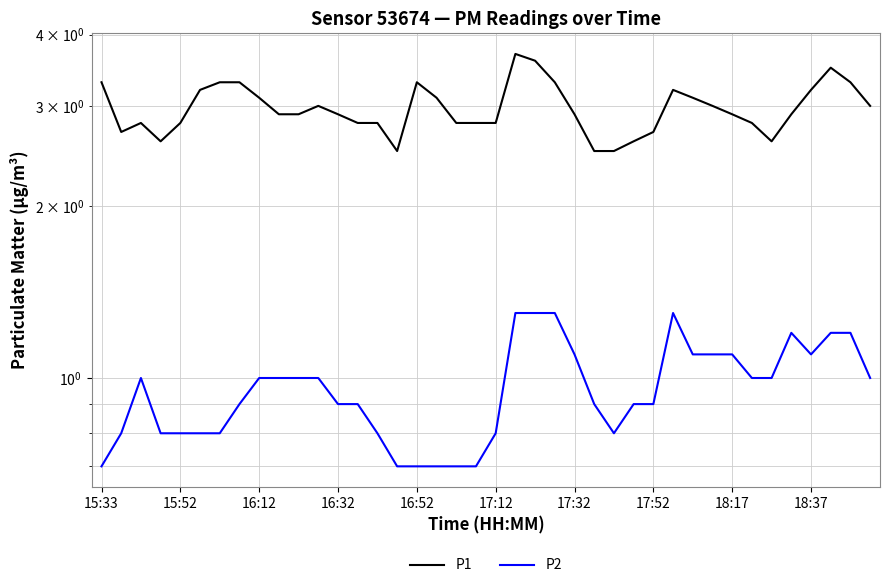

What is the greatest value displayed?

3.7